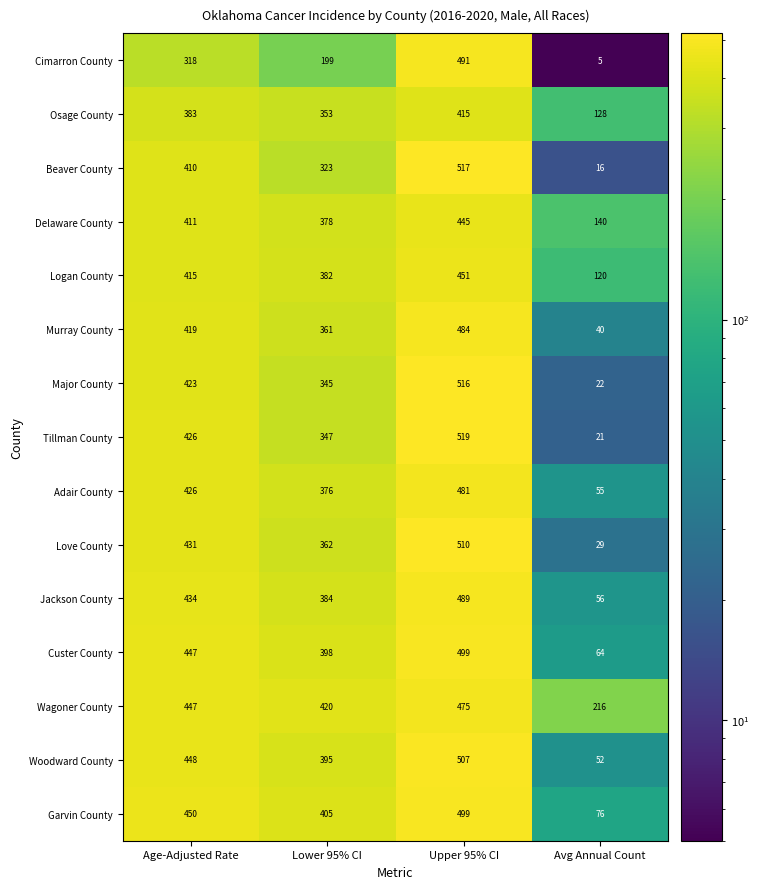

Which category has the lowest value across all series?

Avg Annual Count